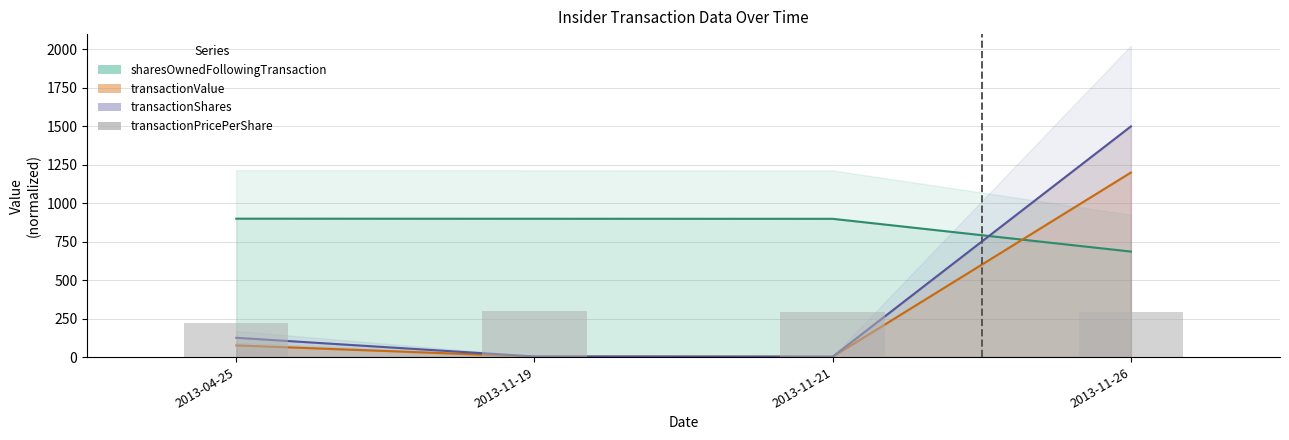

Rank the categories by value from lowest to highest.

2013-04-25, 2013-11-21, 2013-11-26, 2013-11-19